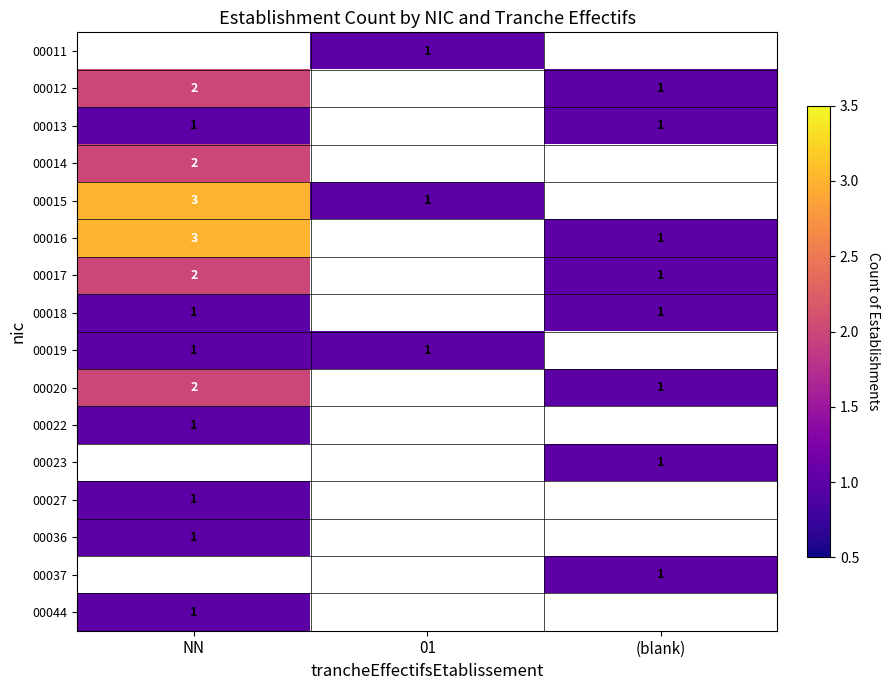

Between NN and 01, which is larger?

01